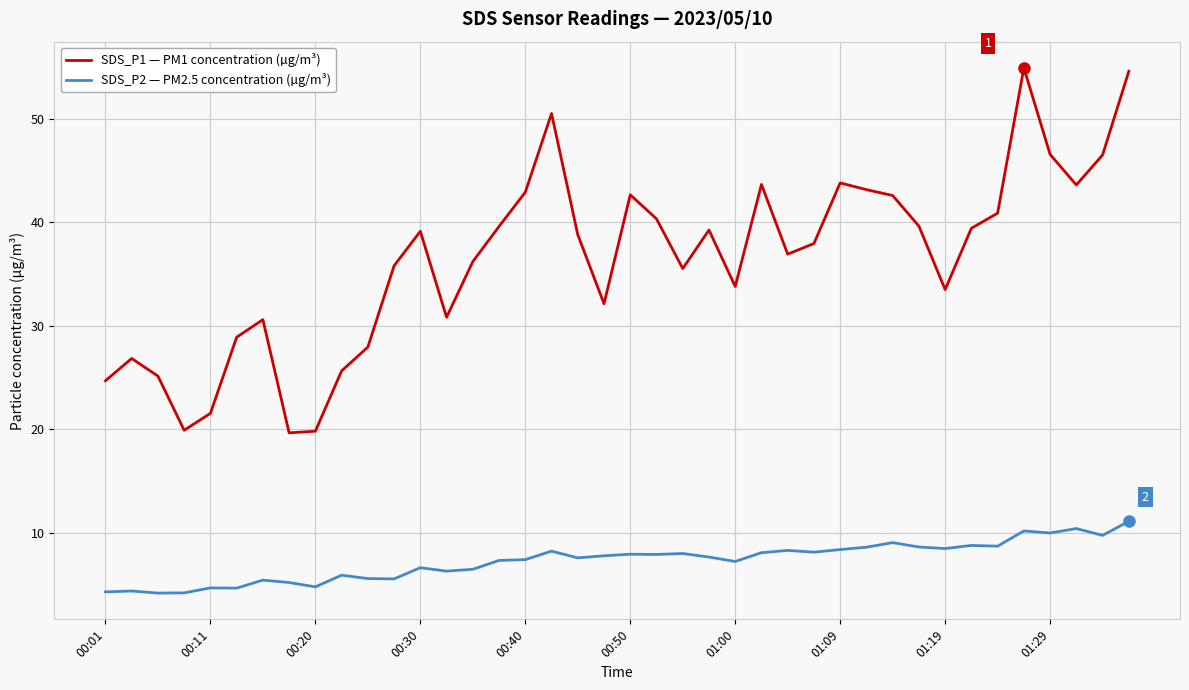

True or false: SDS_P2 — PM2.5 concentration (µg/m³) and SDS_P1 — PM1 concentration (µg/m³) cross at least once.

False